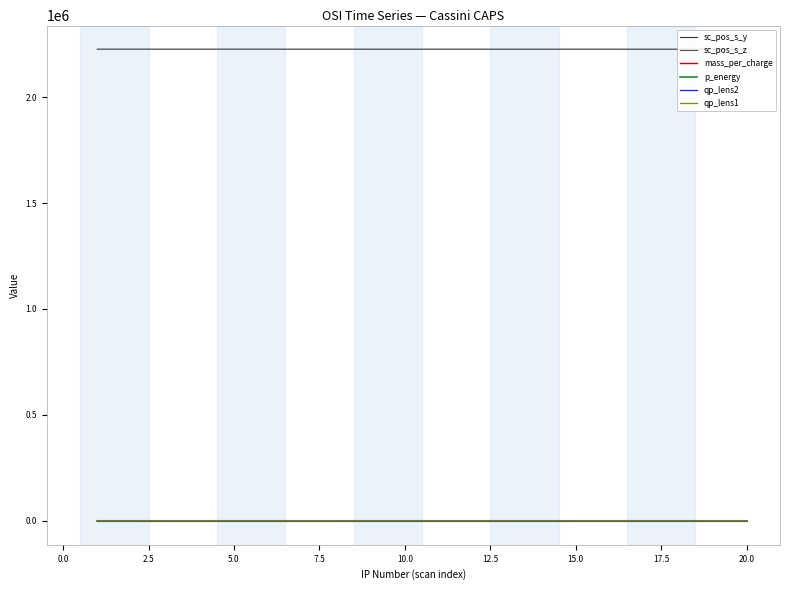

Which series has the largest total across all categories?

sc_pos_s_y